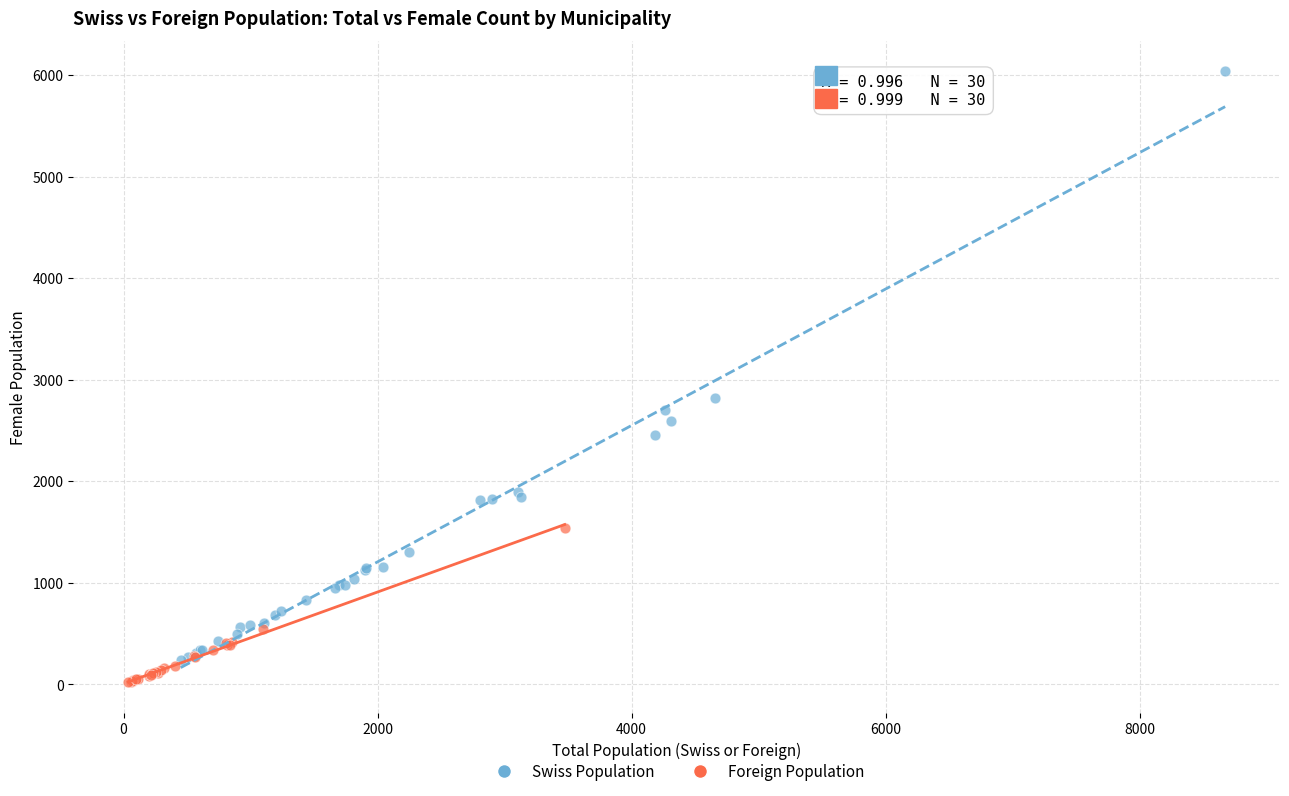

What are all the series names shown in the legend?

Swiss Population, Foreign Population